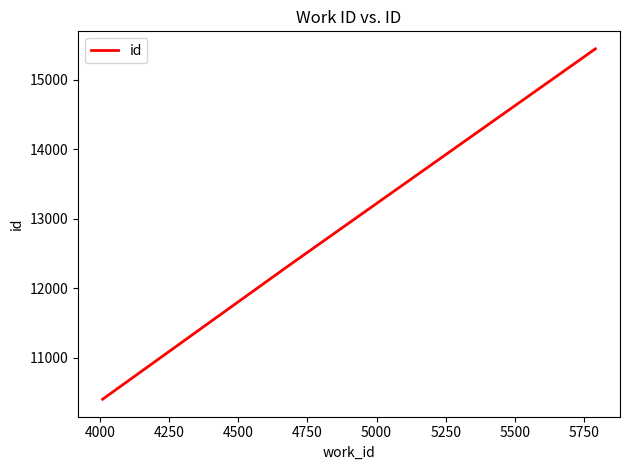

What is the maximum value shown in the chart?

15447